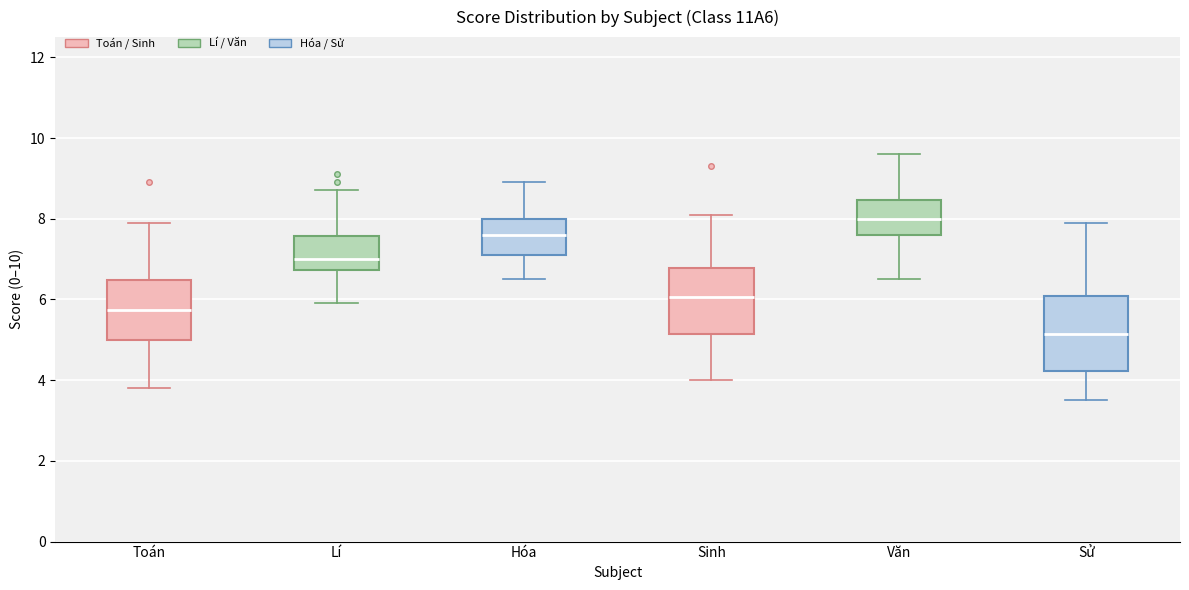

Reading left to right, transcribe this box plot: for each box, give where its median line is, the range the box spans, and where its two whiskers end, as read against the y-axis. The values are not printed on the chart, so give them approximately, as read against the axis.

Toán: median 5.8, box 5.0 to 6.4, whiskers 3.8 to 8.0
Lí: median 7.0, box 6.8 to 7.6, whiskers 6.0 to 8.8
Hóa: median 7.6, box 7.2 to 8.0, whiskers 6.6 to 9.0
Sinh: median 6.0, box 5.2 to 6.8, whiskers 4.0 to 8.2
Văn: median 8.0, box 7.6 to 8.4, whiskers 6.6 to 9.6
Sử: median 5.2, box 4.2 to 6.0, whiskers 3.6 to 8.0